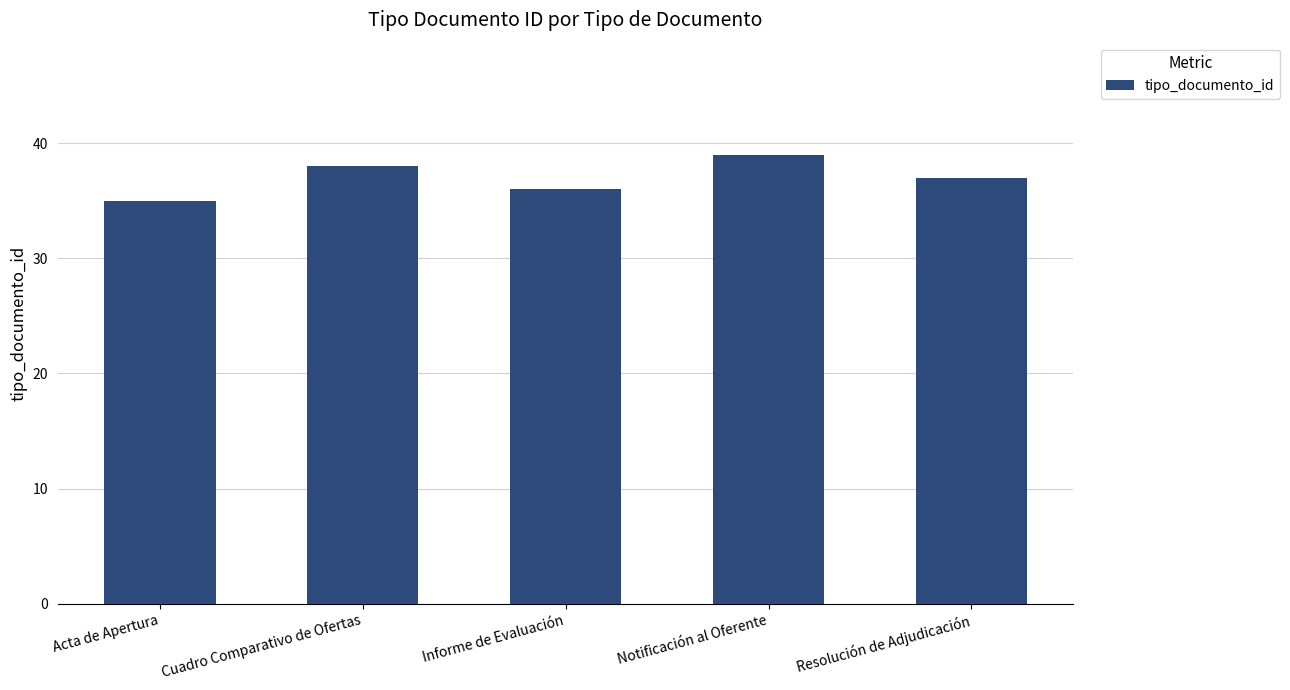

Count the number of categories in the chart.

5